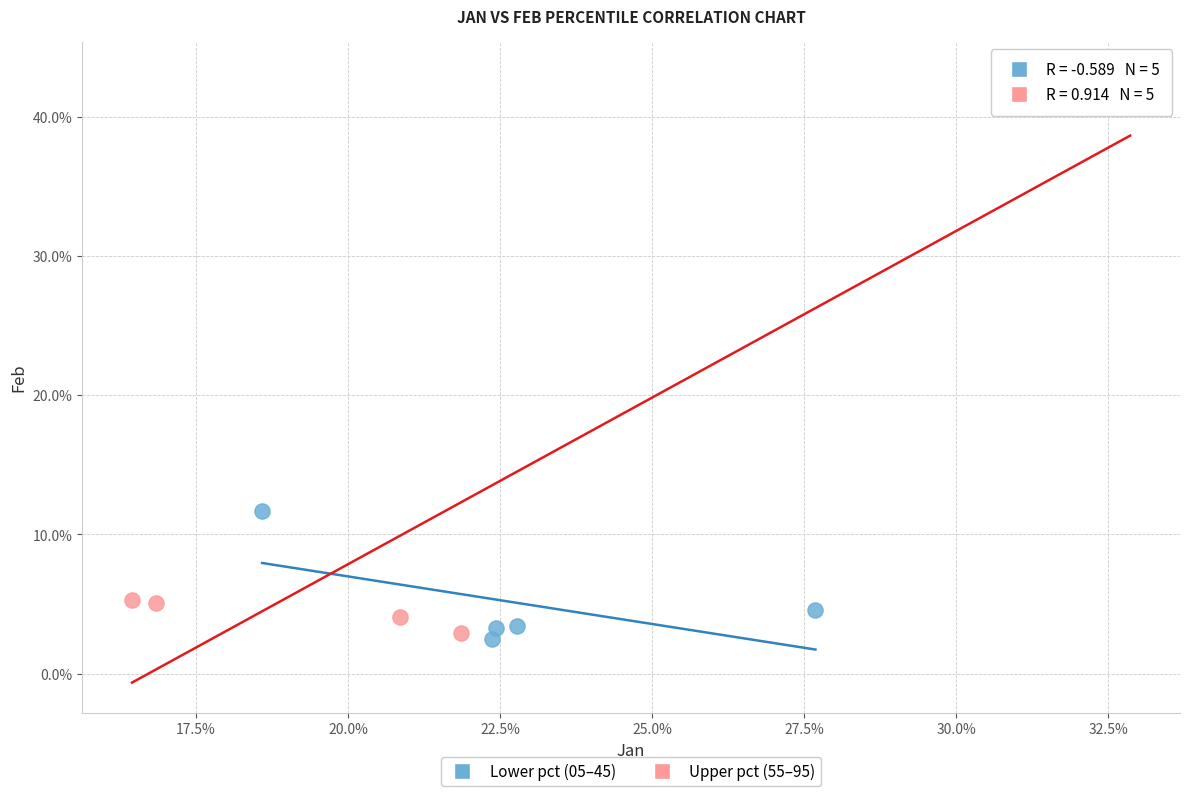

What are all the series names shown in the legend?

Lower pct (05–45), Upper pct (55–95)